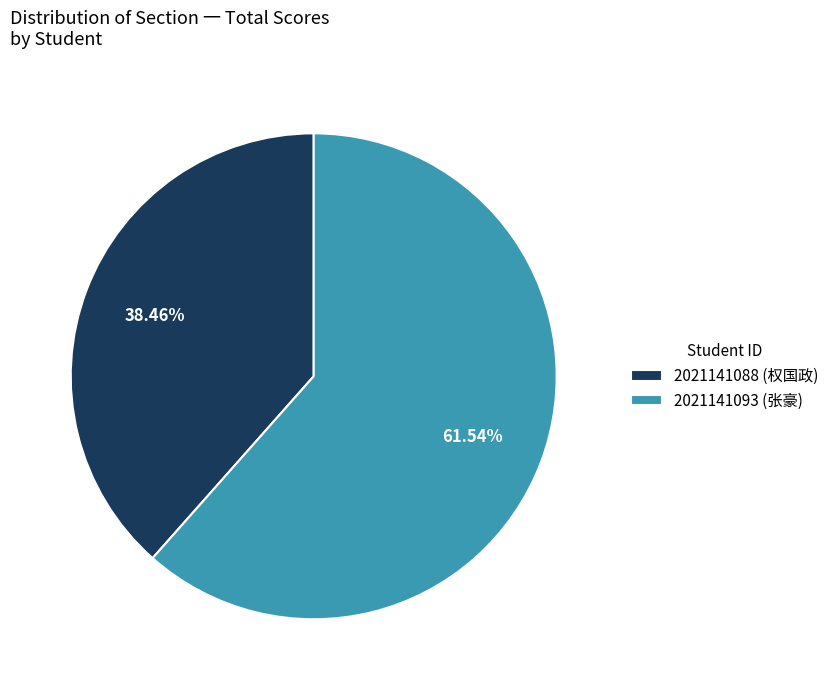

Does any single category account for the majority?

Yes